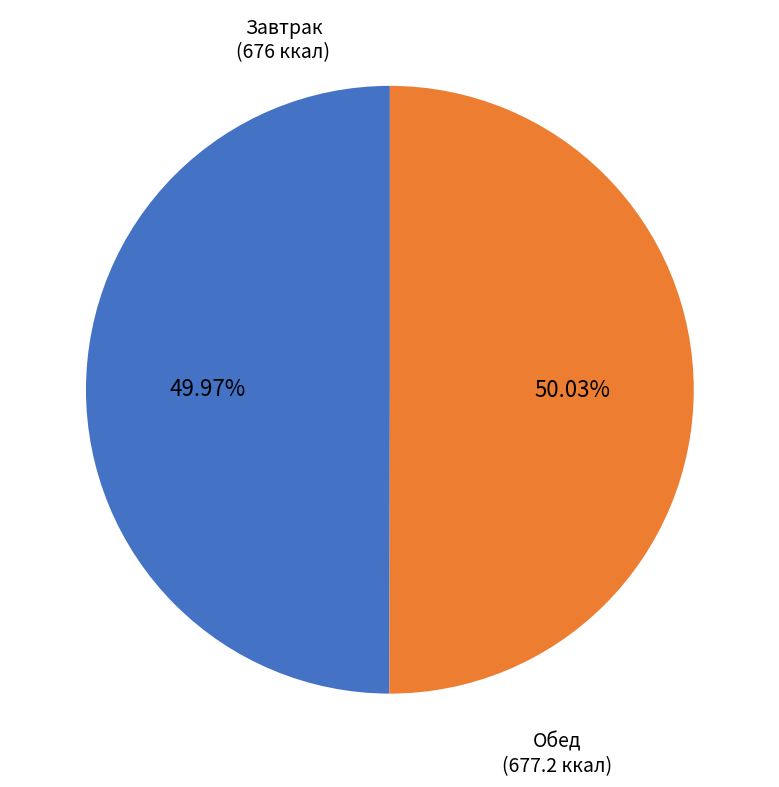

Is there any slice that represents more than half of the pie?

Yes